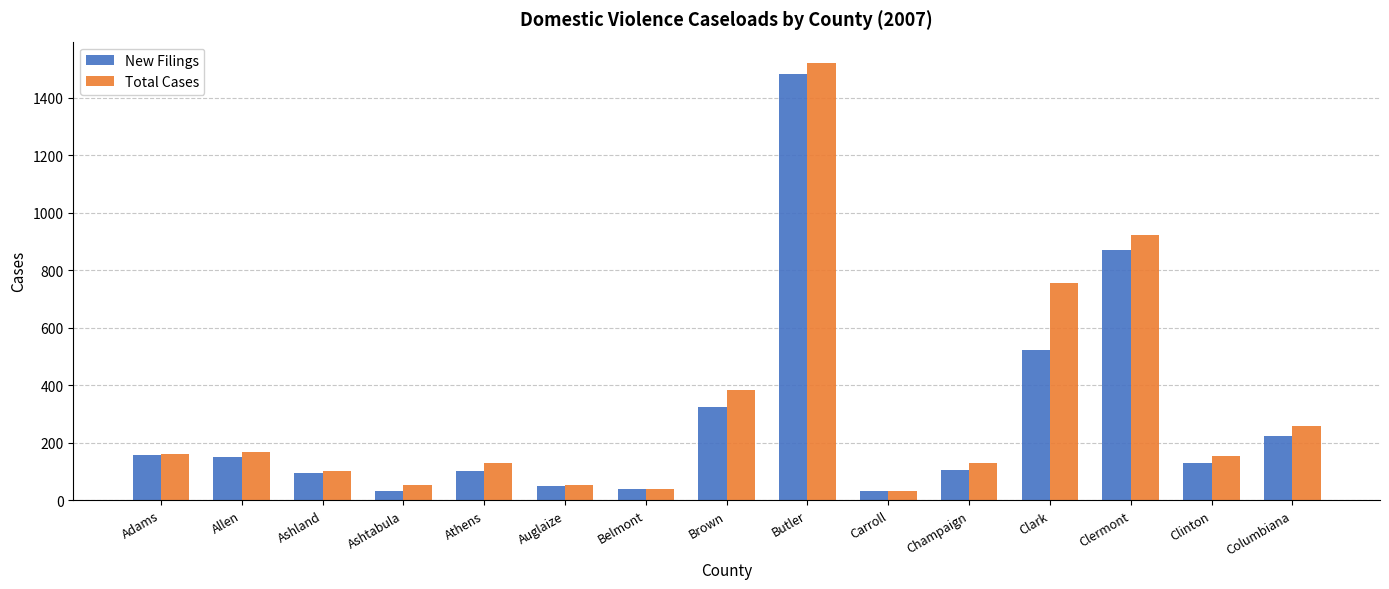

How many values in the Total Cases series are below 154?

7